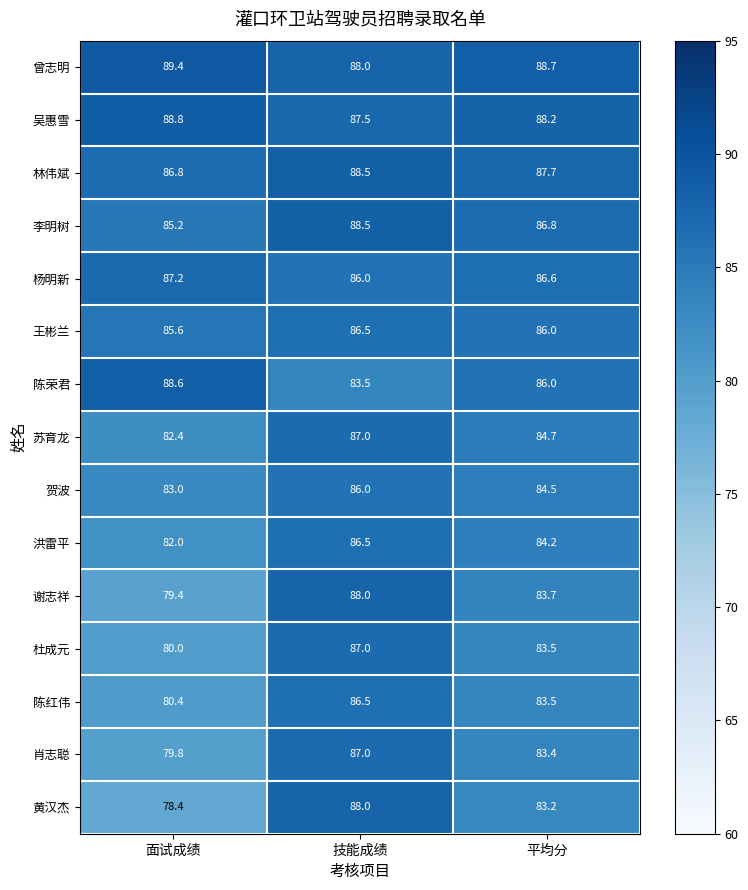

Is it true that 王彬兰 equals 151.5 at 面试成绩?

False